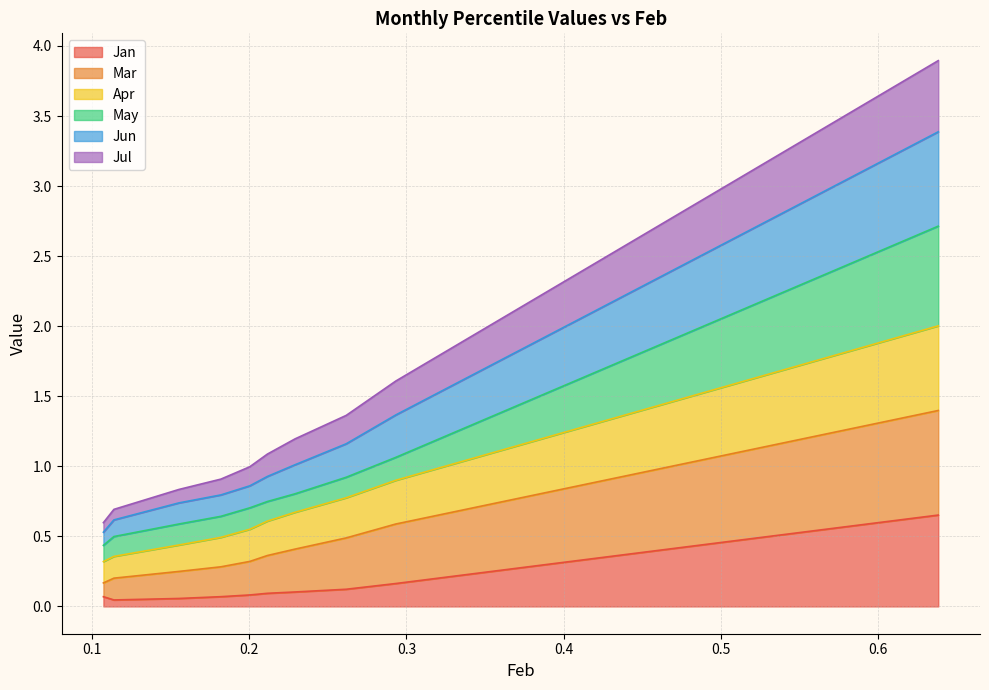

Does the chart have visible grid lines?

Yes